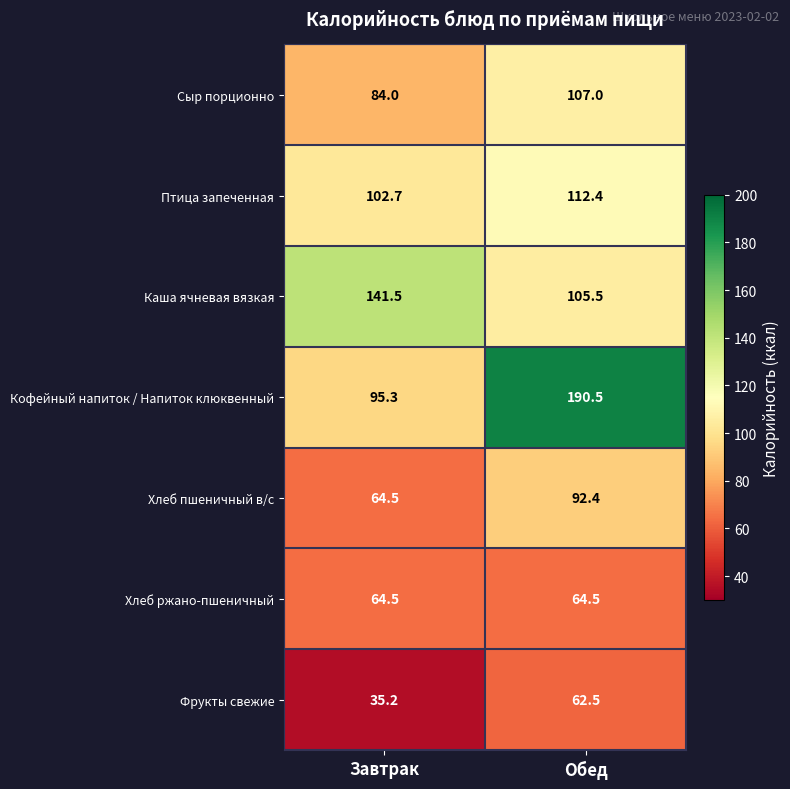

Reading left to right, transcribe all the data shown in this chart.

Сыр порционно: 84.0	107.0
Птица запеченная: 102.7	112.4
Каша ячневая вязкая: 141.5	105.5
Кофейный напиток / Напиток клюквенный: 95.3	190.5
Хлеб пшеничный в/с: 64.5	92.4
Хлеб ржано-пшеничный: 64.5	64.5
Фрукты свежие: 35.2	62.5